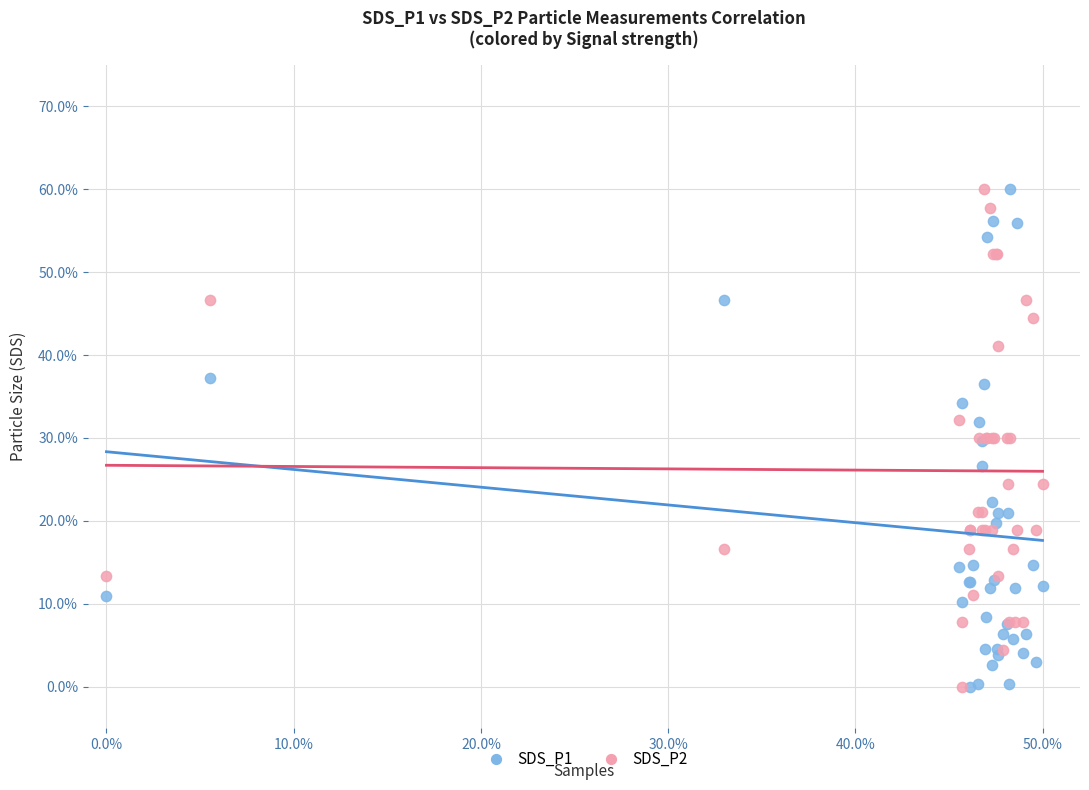

What are all the series names shown in the legend?

SDS_P1, SDS_P2